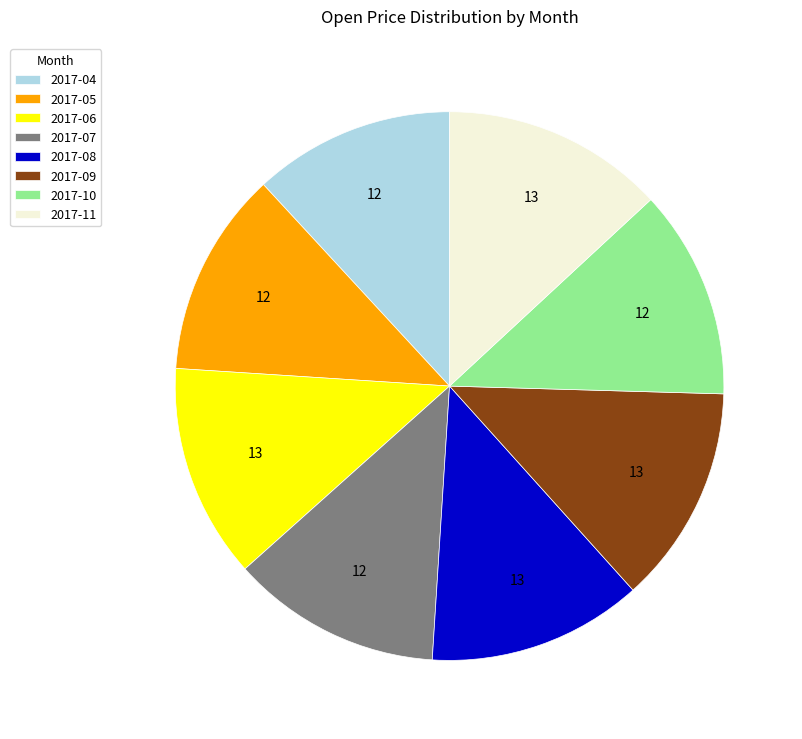

Do 2017-05 and 2017-08 together represent more than half of the pie?

No